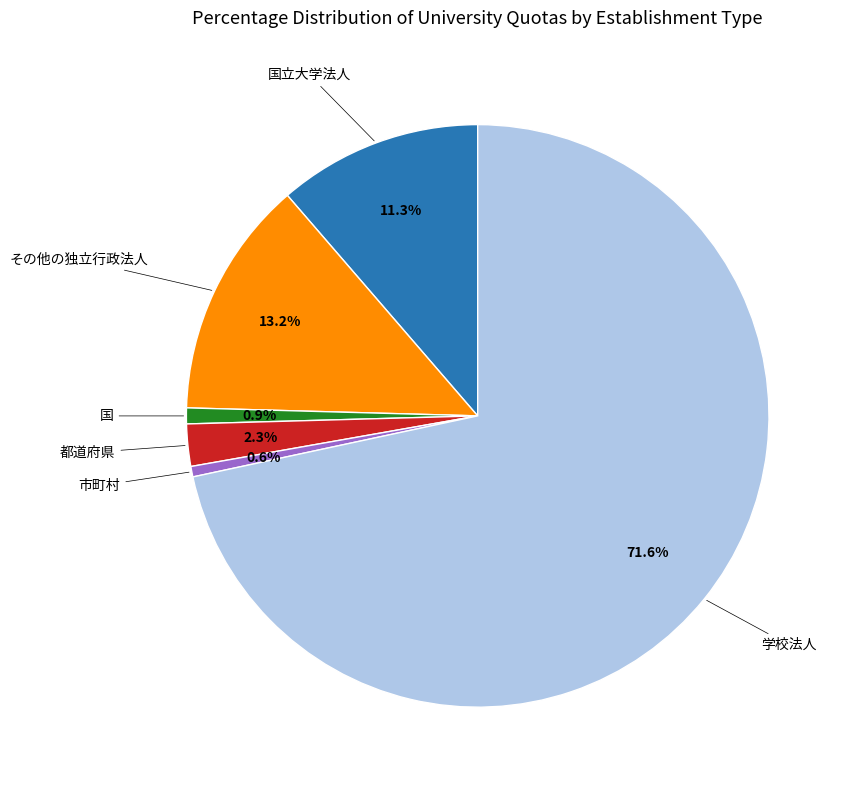

To the nearest percent, what is the difference between the largest and smallest slice percentages?

71%